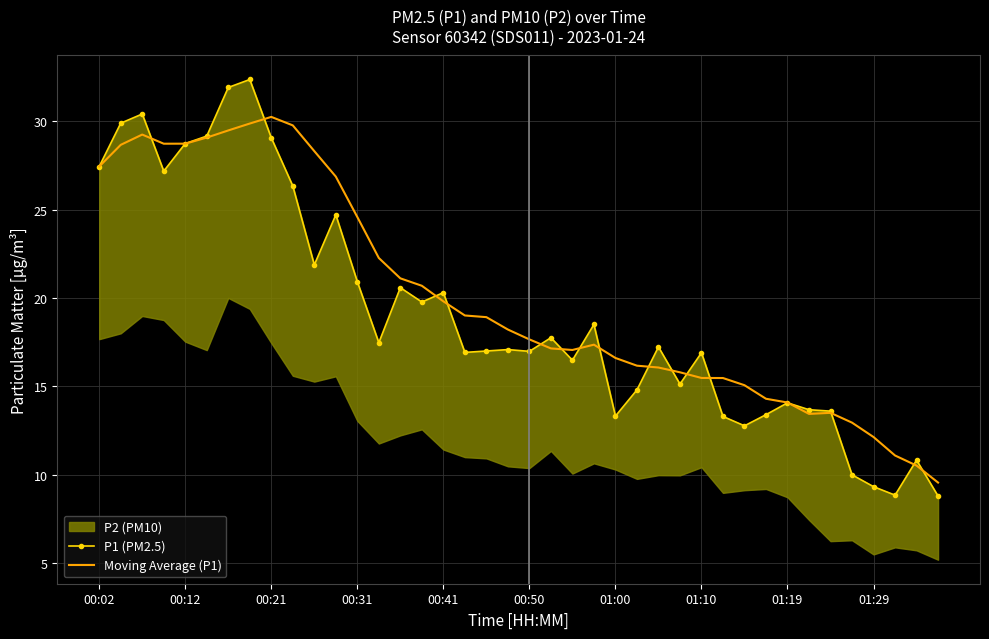

What is the highest value of the Moving Average (P1) series?

30.2